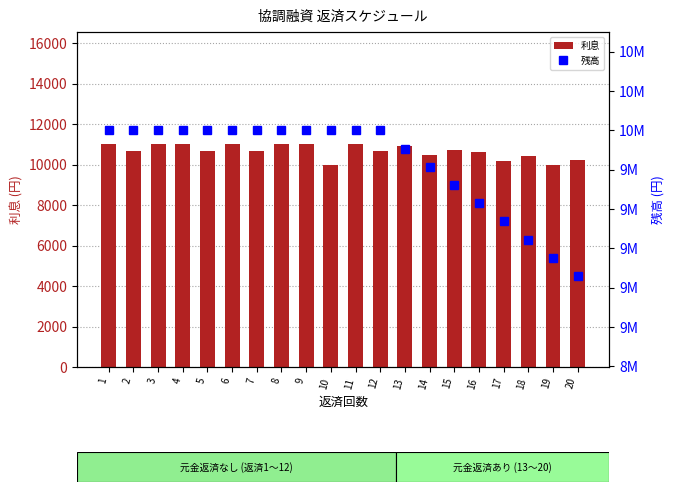

The value of 残高 at 10 is 10000000. True or false?

True